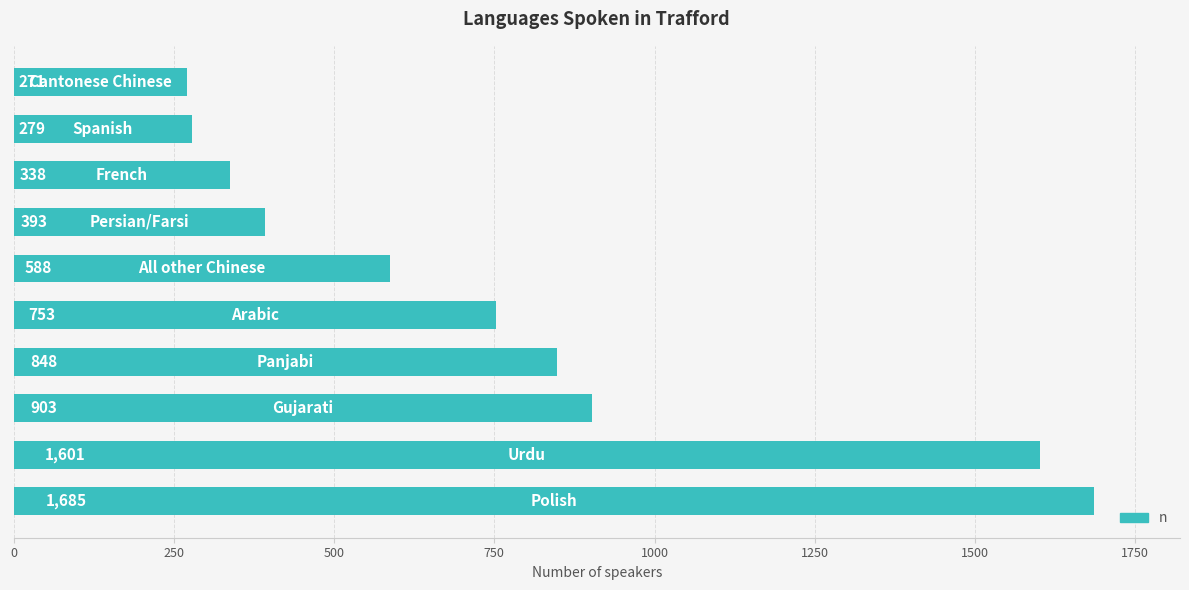

How many bars are there in total?

10